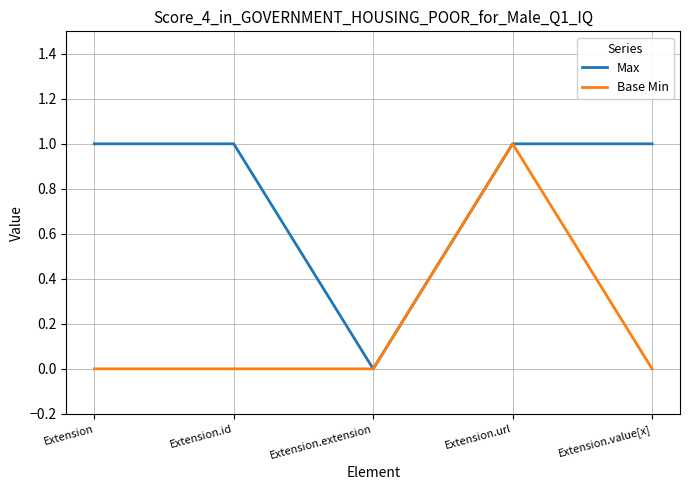

Reading right to left, extract all data points from this chart.

Max: Extension.value[x]=1	Extension.url=1	Extension.extension=0	Extension.id=1	Extension=1
Base Min: Extension.value[x]=0	Extension.url=1	Extension.extension=0	Extension.id=0	Extension=0